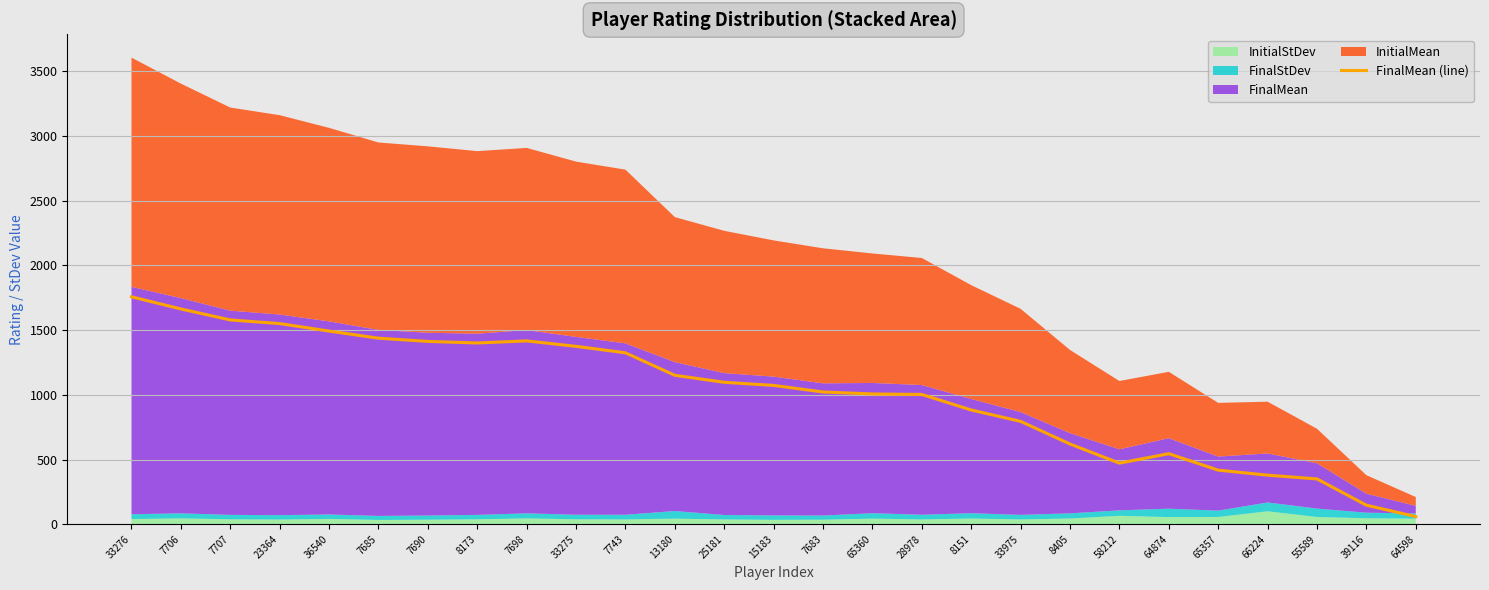

At which category does the chart reach its minimum across all series?

64598